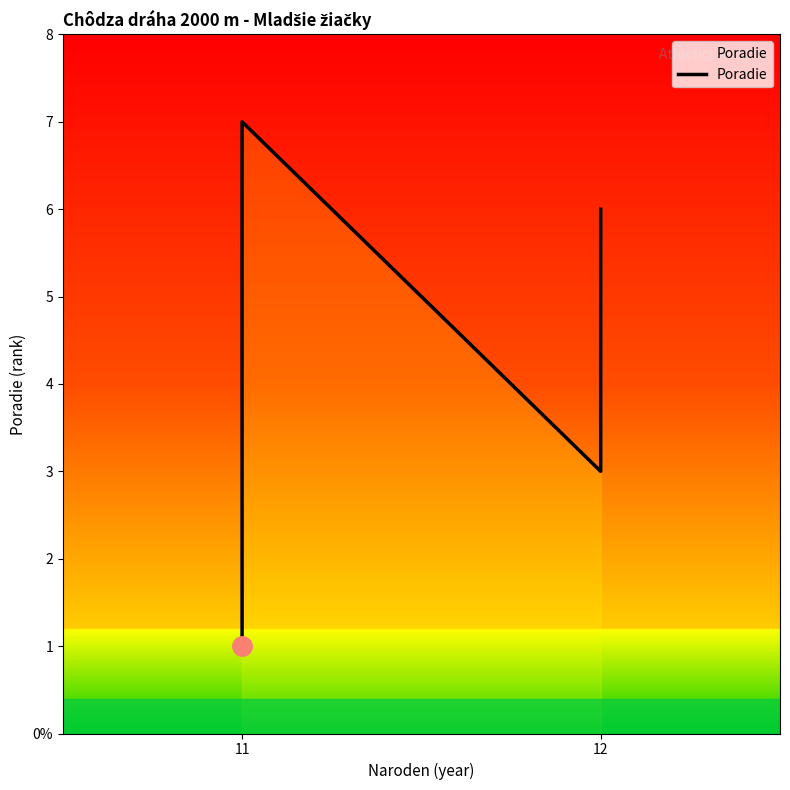

Between 12 and 11, which is larger?

12